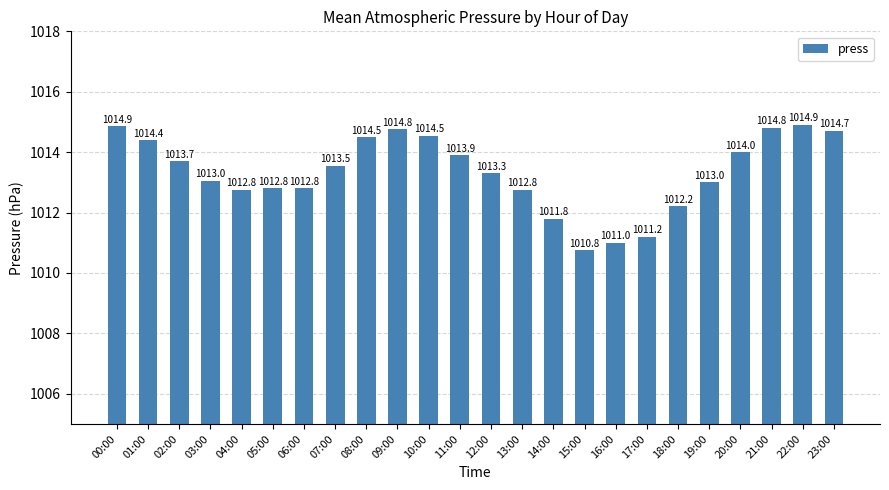

What is the difference between the values at 17:00 and 11:00?

2.7